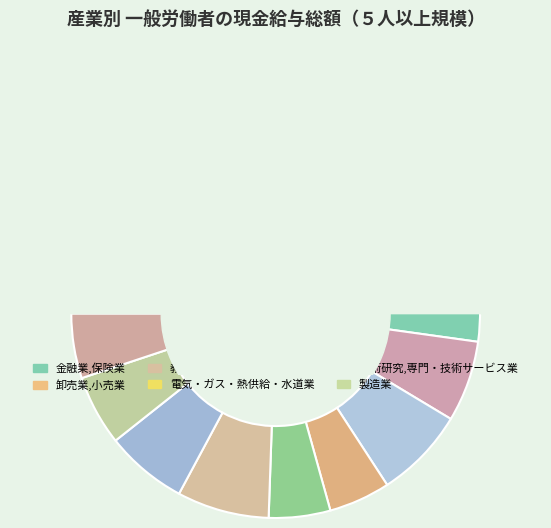

Rank the categories by value from highest to lowest.

金融業,保険業, 卸売業,小売業, 教育,学習支援業, 電気・ガス・熱供給・水道業, 学術研究,専門・技術サービス業, 製造業, 調査産業計, 情報通信業, 医療,福祉, 不動産業,物品賃貸業, 運輸業,郵便業, 複合サービス事業, サービス業（他に分類されないもの）, 宿泊業,飲食サービス業, 生活関連サービス業,娯楽業